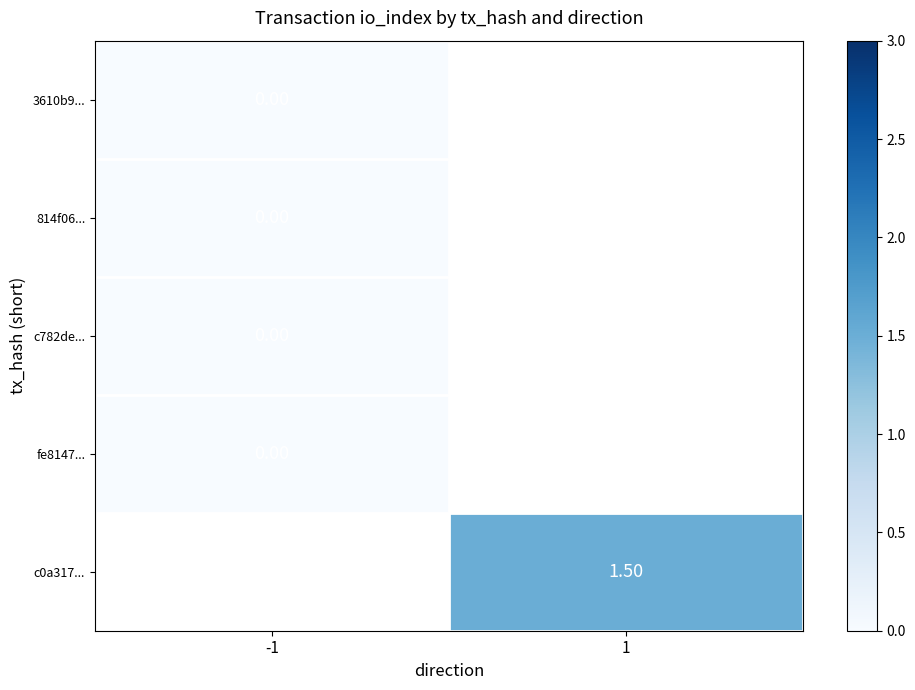

Rank the series by their maximum value, from lowest to highest.

3610b9..., 814f06..., c782de..., fe8147..., c0a317...